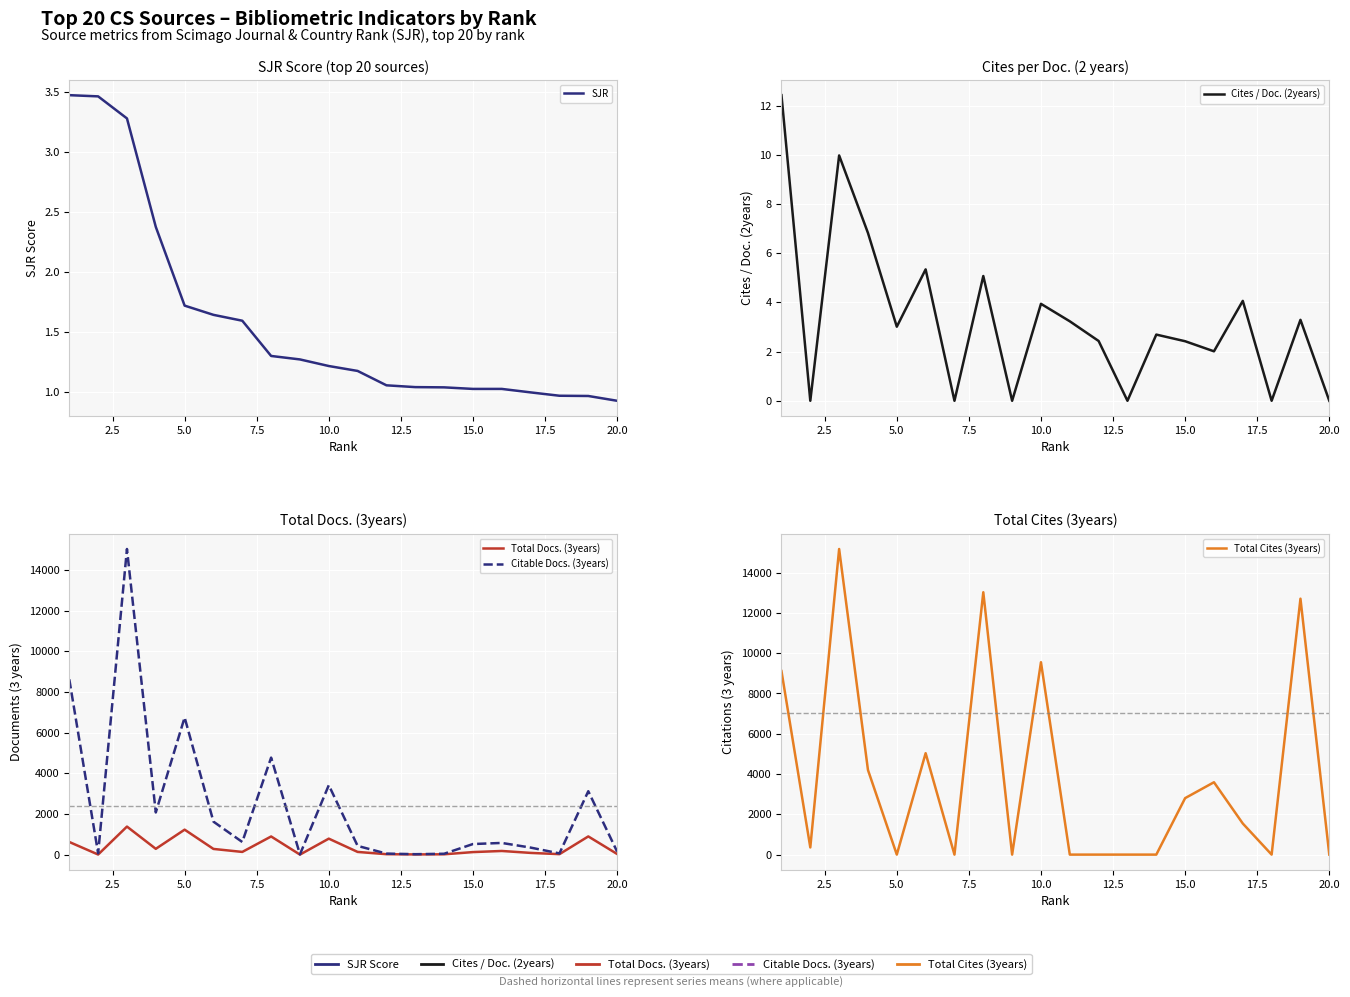

What is the value of the Total Docs. (3years) point at the 17th from the left?

85.0